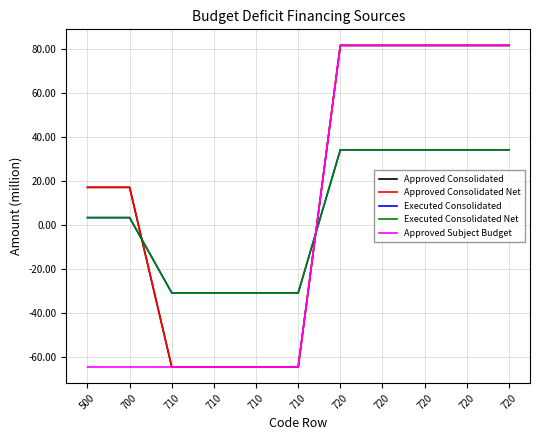

At which label does Approved Consolidated reach its peak?

720